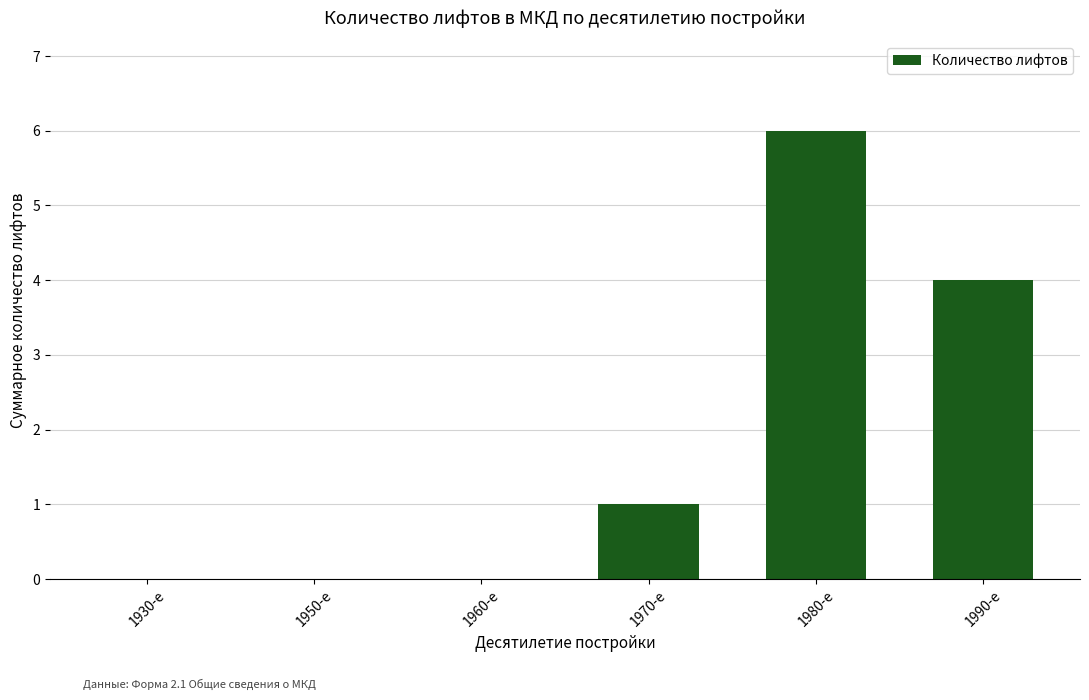

What is the sum of the values at 1980-е and 1950-е?

6